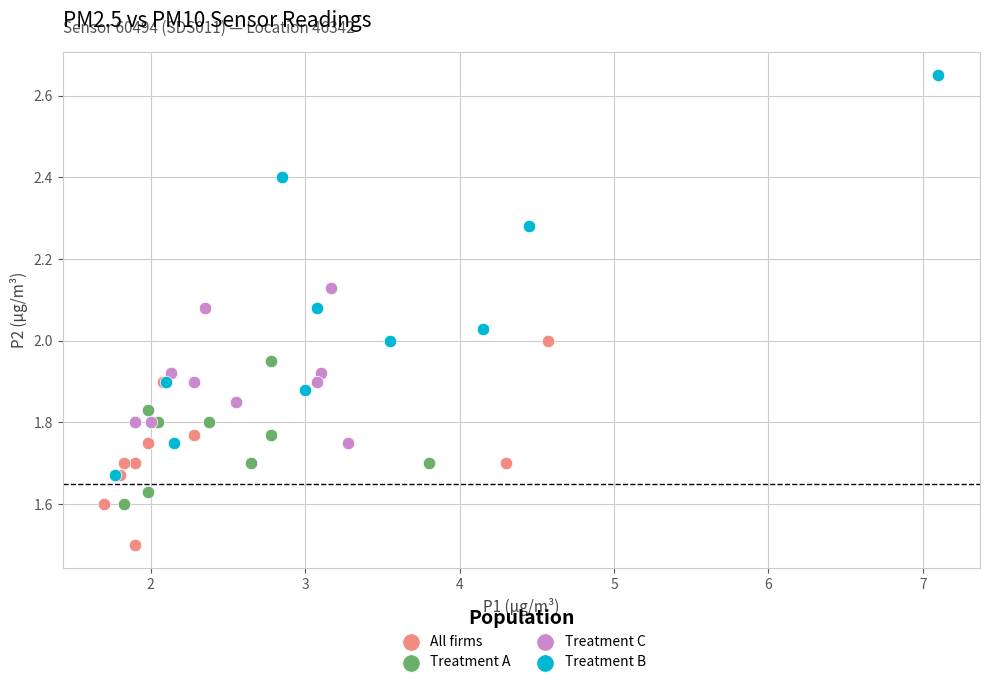

Which series reaches the minimum Y coordinate?

All firms